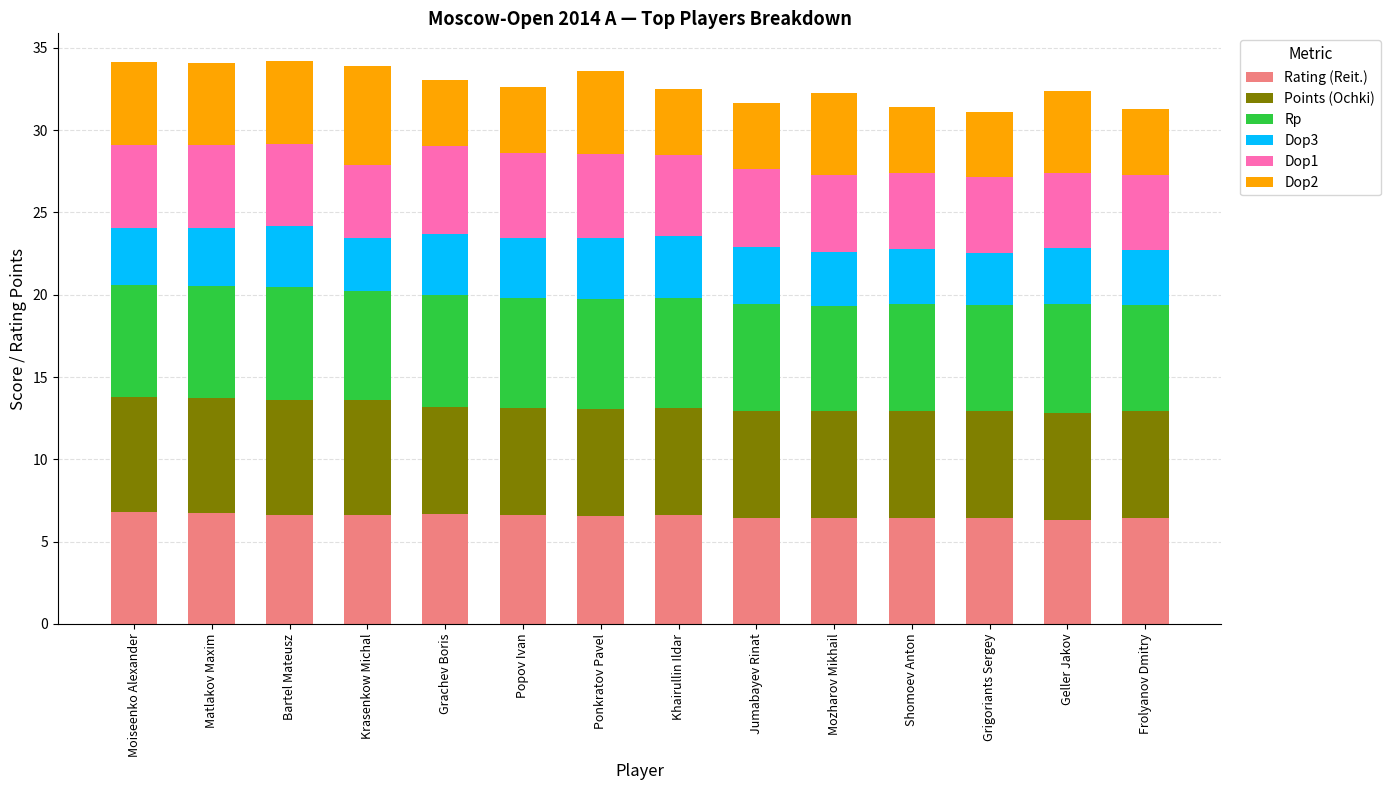

What is the minimum value for Rating (Reit.)?

6.3